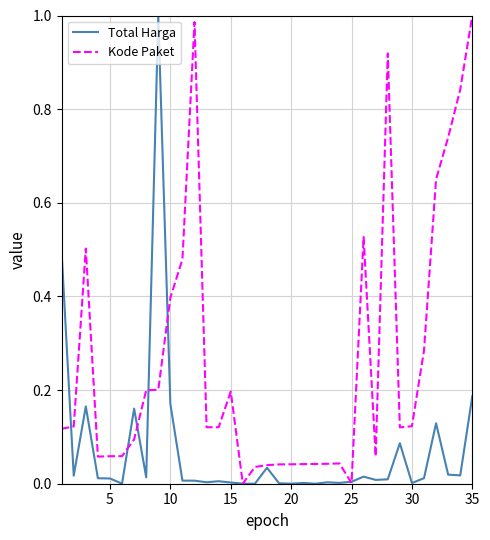

After their last crossing, which series has the higher values: Total Harga or Kode Paket?

Kode Paket